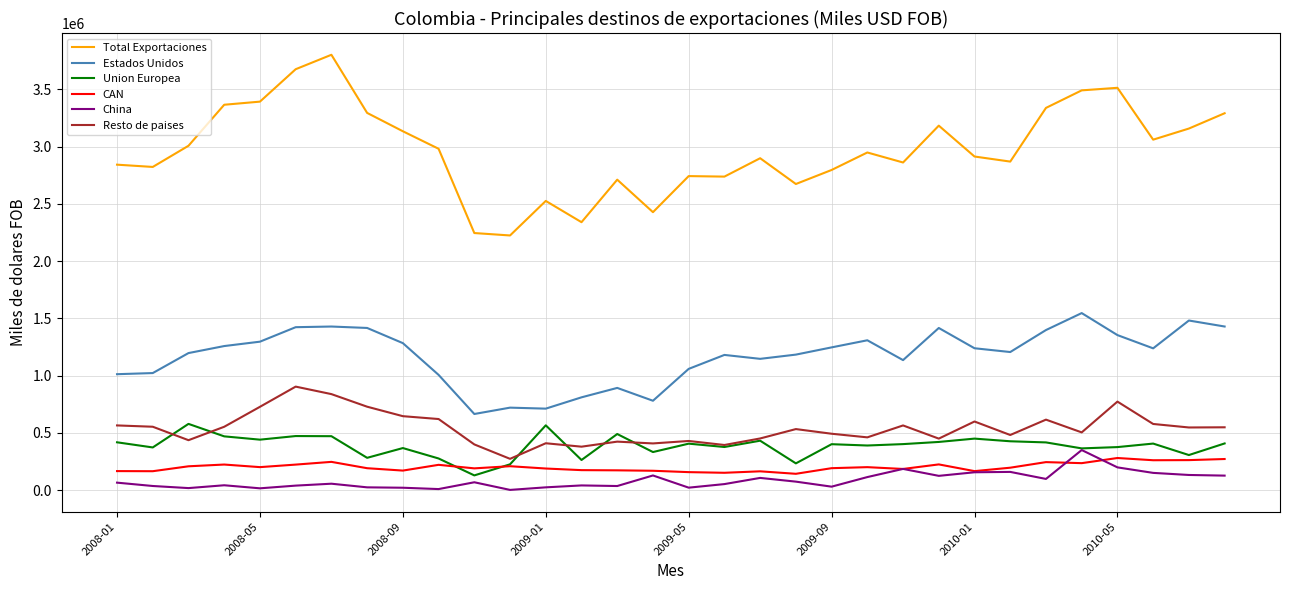

Which series has the largest total across all categories?

Total Exportaciones